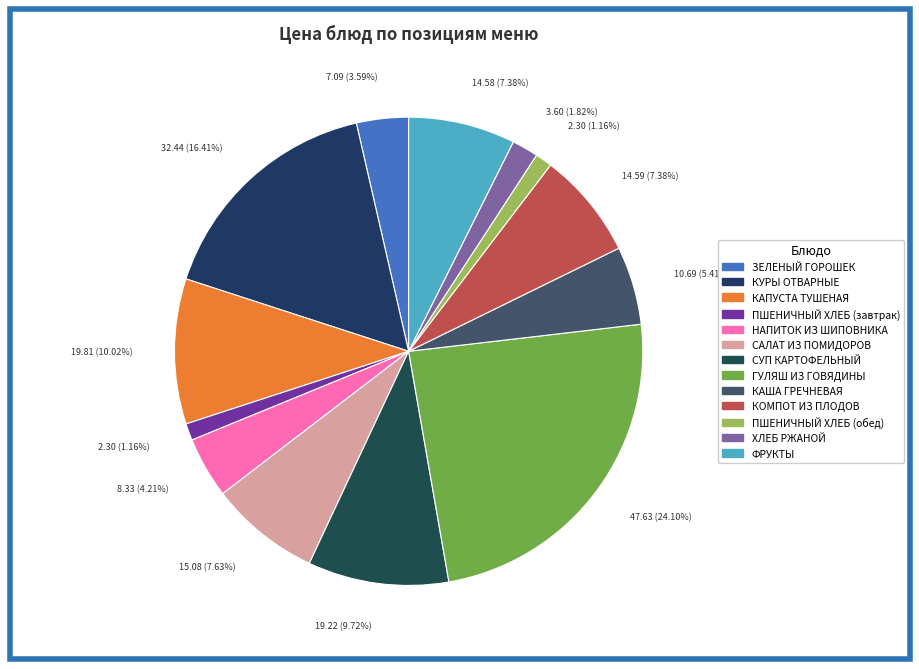

Does КАША ГРЕЧНЕВАЯ account for over 50% of the chart?

No